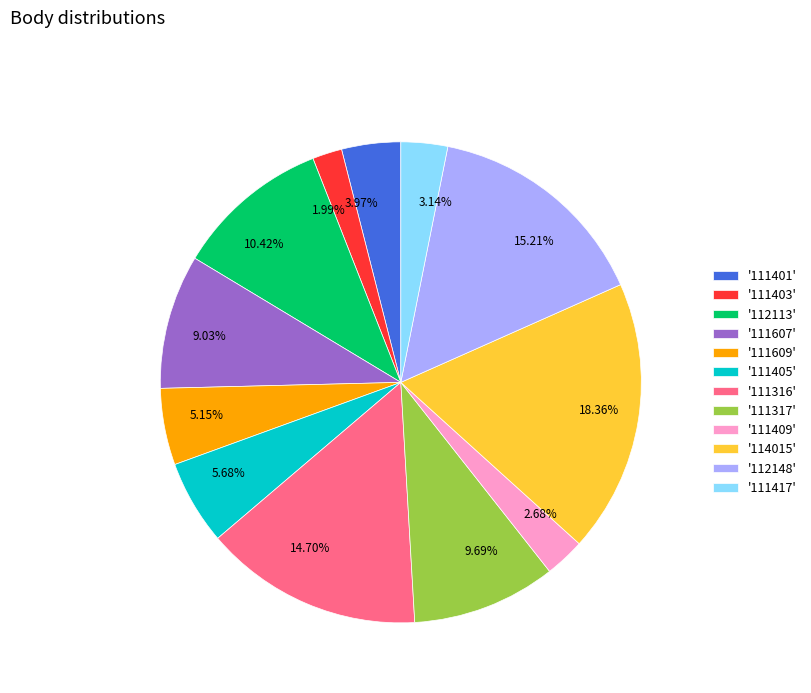

Do 14.70% and 15.21% together represent more than half of the pie?

No